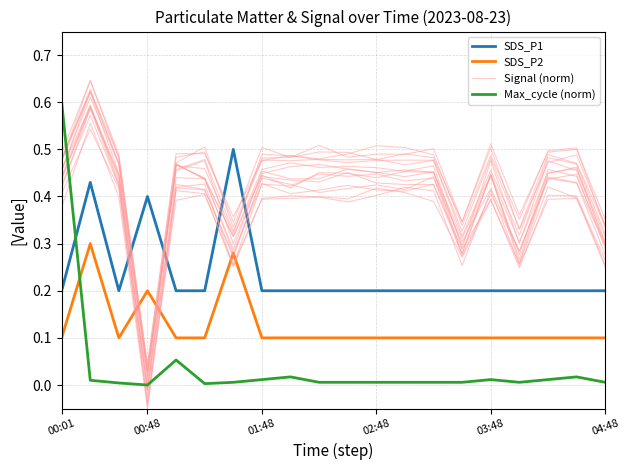

Count the SDS_P2 values in the range 0 to 1.

20